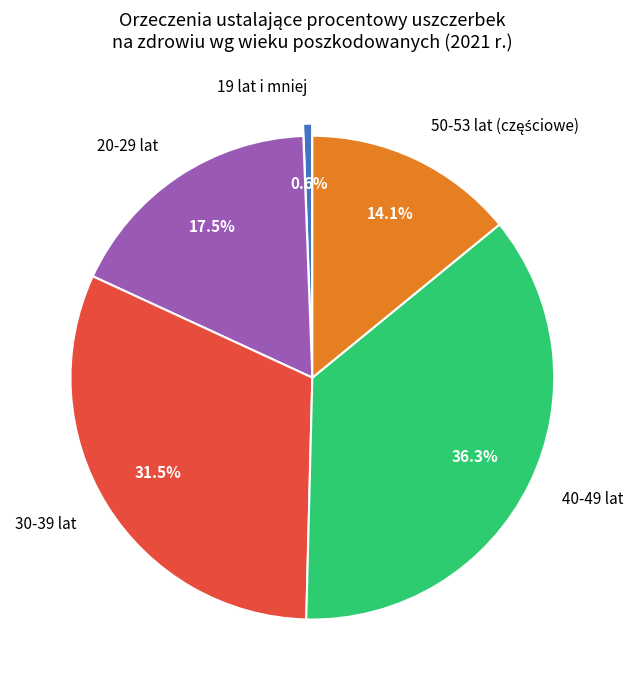

How many segments does this pie chart have?

5